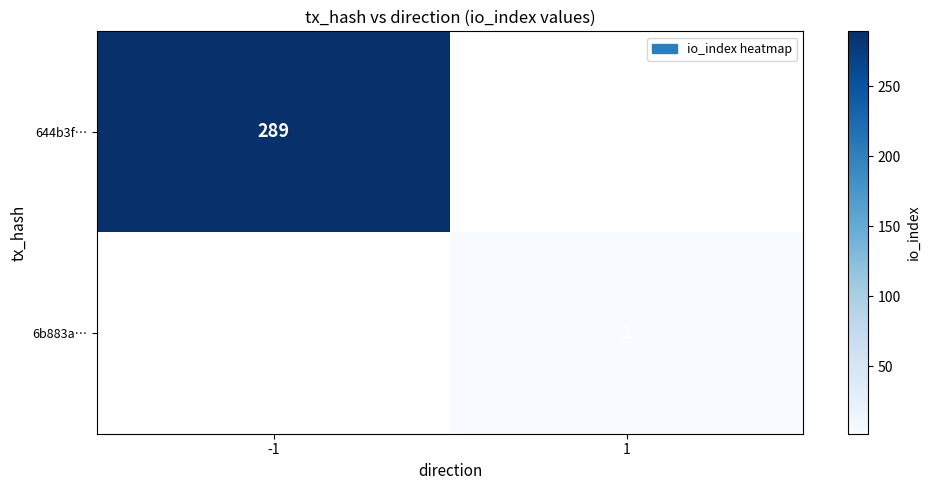

The 644b3f… series shows 289 at -1. True or false?

True